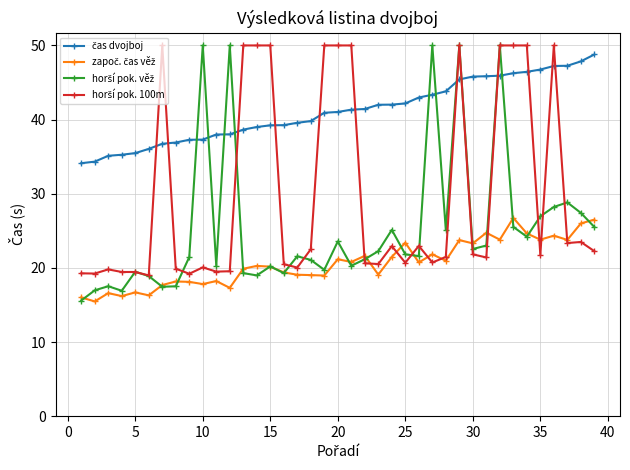

What is the greatest value displayed?

50.0